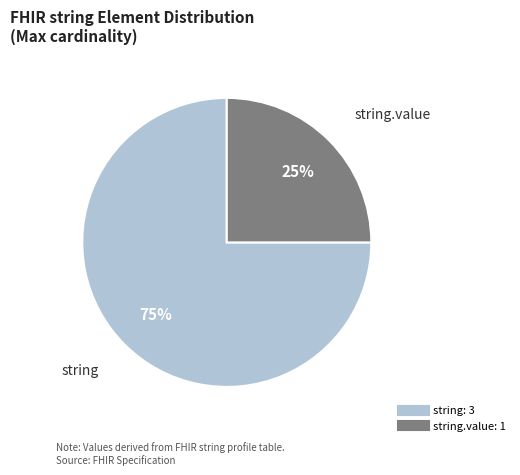

Is there a majority slice in this chart?

Yes